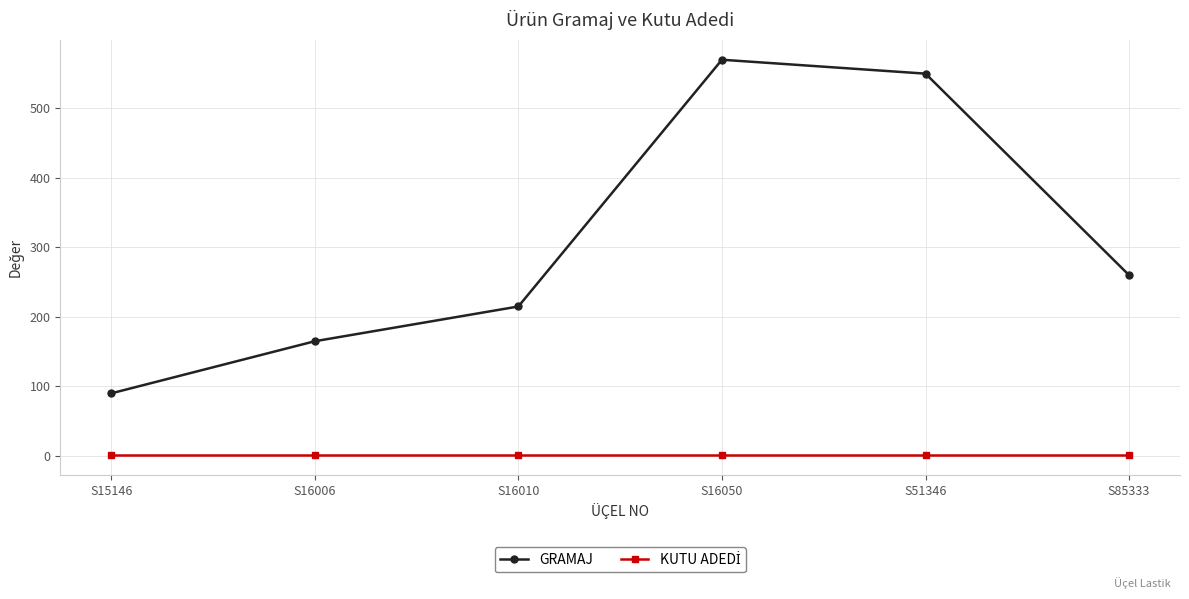

What is the sum of all GRAMAJ values?

1850